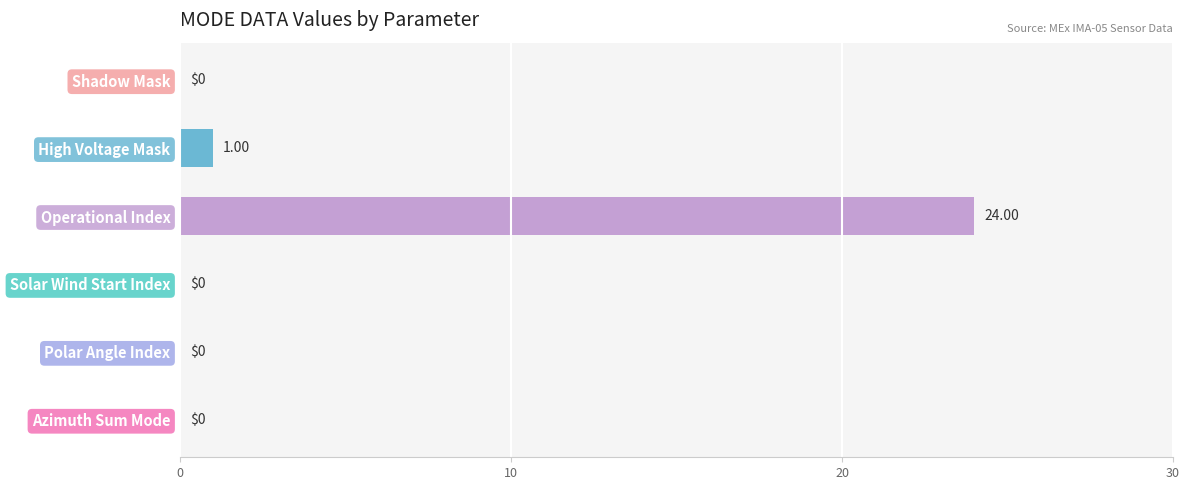

Which category has the highest value across all series?

Operational Index